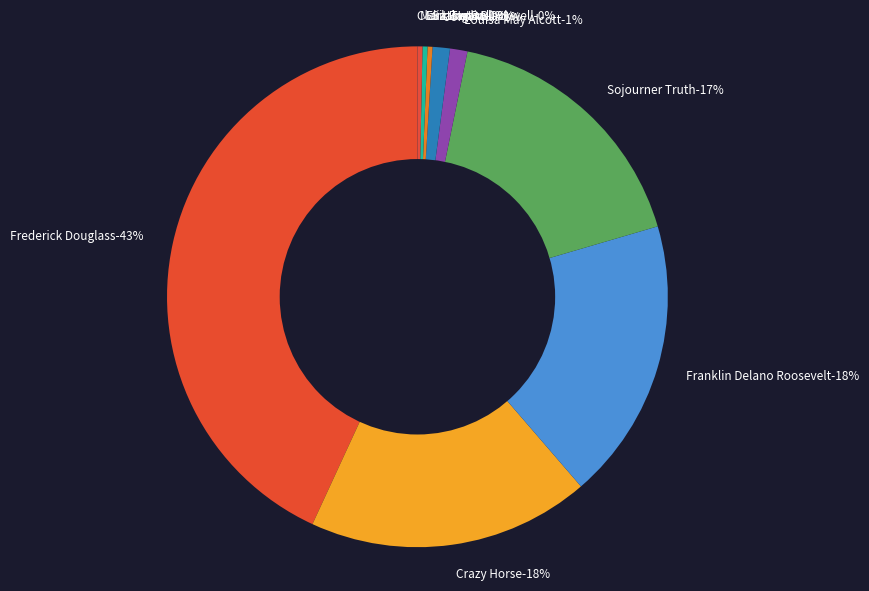

Rank the categories by value from lowest to highest.

10 - Clara Barton, 9 - Mark Twain, 8 - Elizabeth Blackwell, 7 - Sitting Bull, 6 - John Muir, 5 - Louisa May Alcott, 4 - Sojourner Truth, 3 - Franklin Delano Roosevelt, 2 - Crazy Horse, 1 - Frederick Douglass